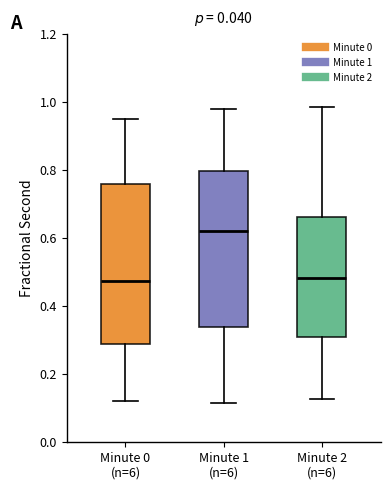

Reading left to right, transcribe this box plot: for each box, give where its median line is, the range the box spans, and where its two whiskers end, as read against the y-axis. The values are not printed on the chart, so give them approximately, as read against the axis.

Minute 0 (n=6): median 0.48, box 0.28 to 0.76, whiskers 0.12 to 0.96
Minute 1 (n=6): median 0.62, box 0.34 to 0.80, whiskers 0.12 to 0.98
Minute 2 (n=6): median 0.48, box 0.32 to 0.66, whiskers 0.12 to 0.98